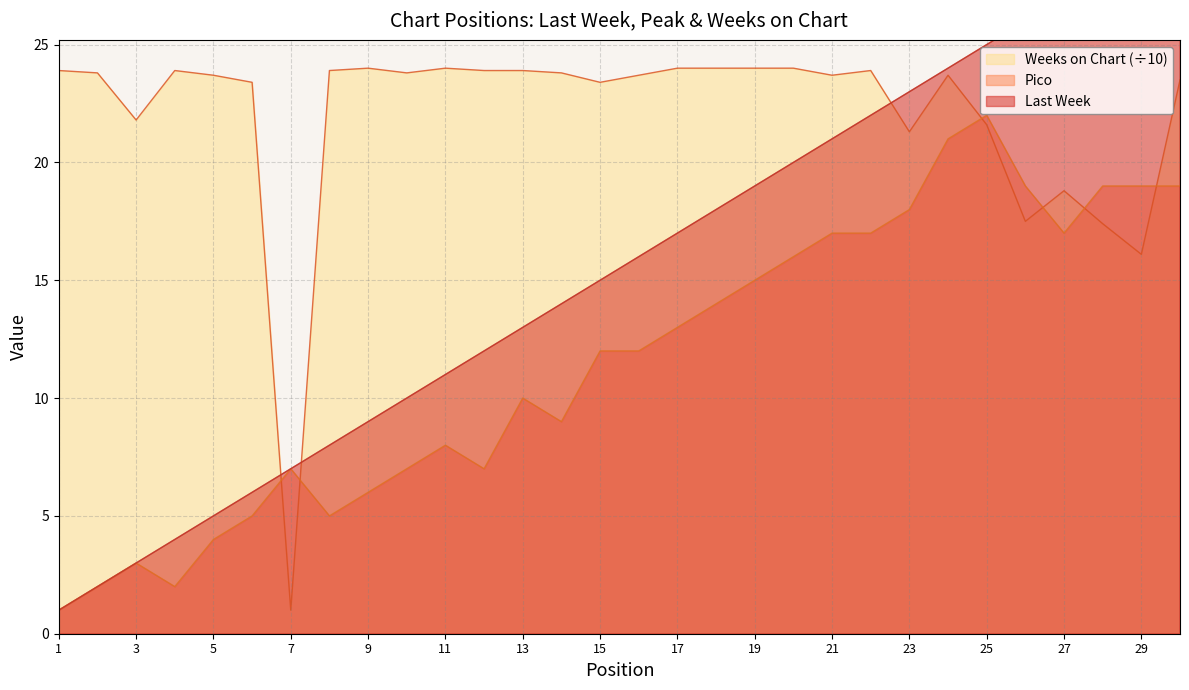

Which series has the largest range (max minus min)?

Last Week